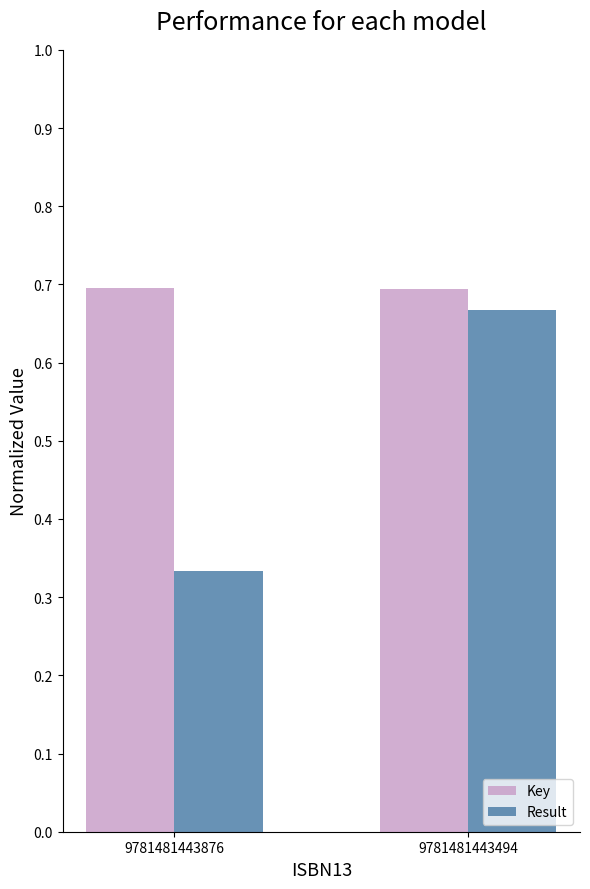

How many bars are there in each group?

2